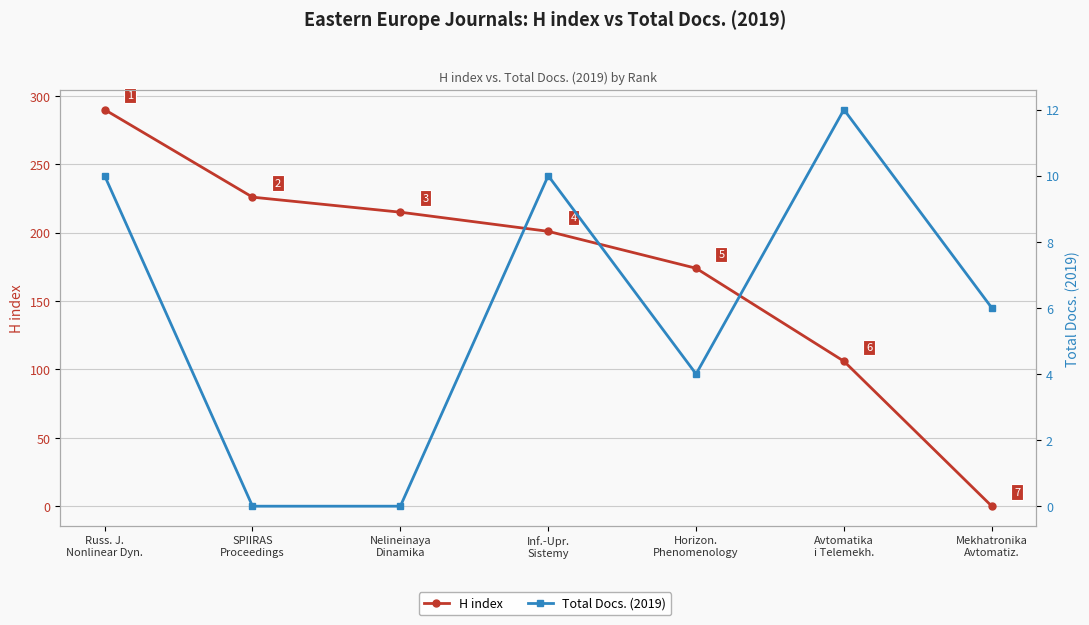

The value of H index at Nelineinaya
Dinamika is 215. True or false?

True